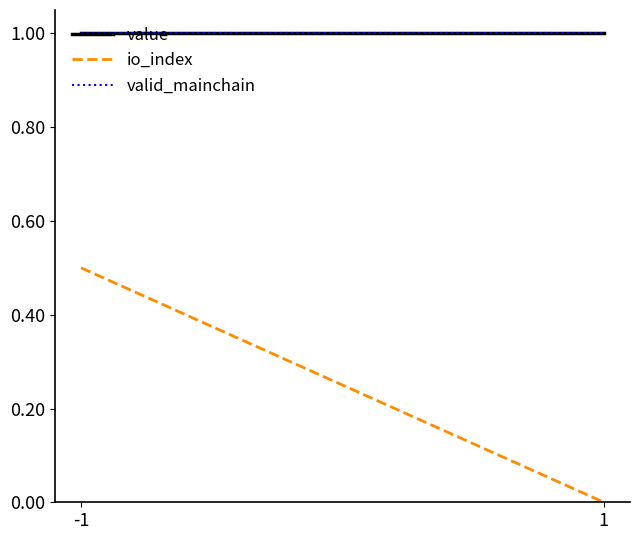

How many positive values does the io_index series have?

1